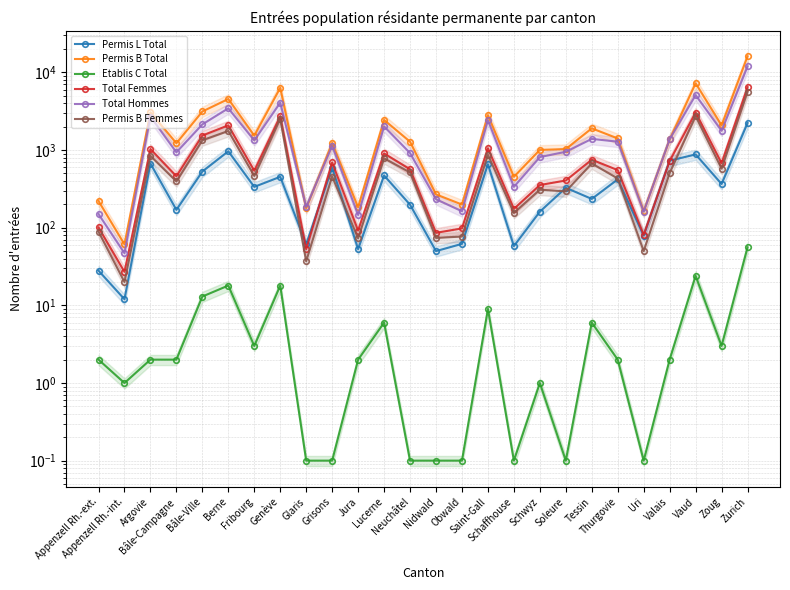

What is the approximate value of Total Hommes at Saint-Gall?

2432.0